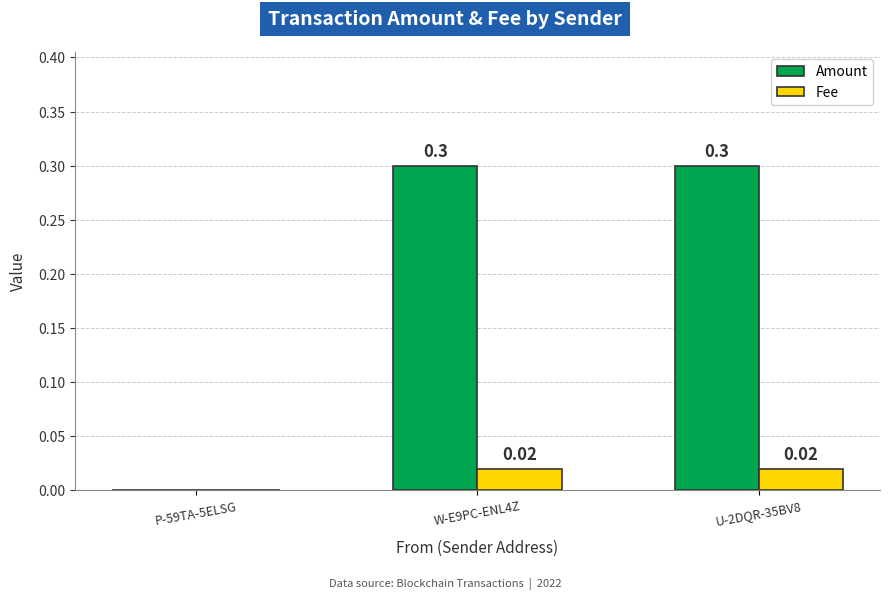

What is the sum of the Amount values at P-59TA-5ELSG and W-E9PC-ENL4Z?

0.3